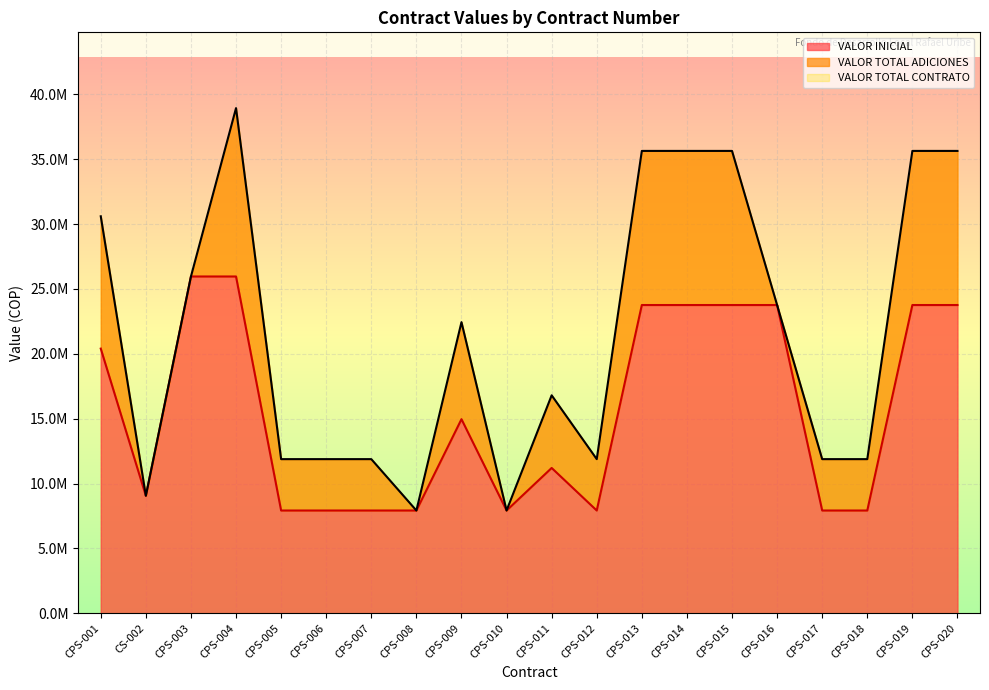

True or false: VALOR INICIAL and VALOR TOTAL CONTRATO cross at least once.

False